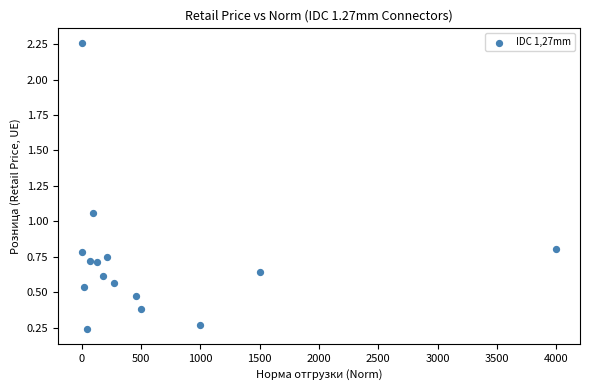

What is the range of Y values (max minus min)?

2.0